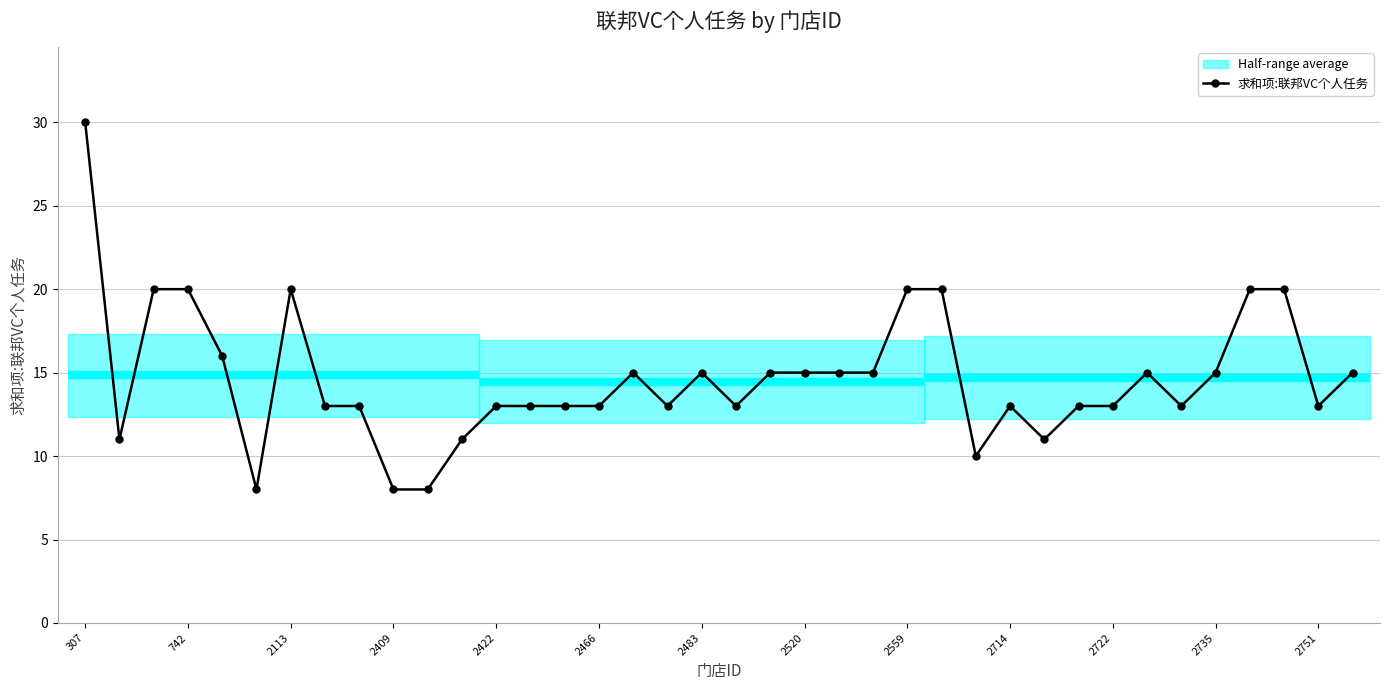

What is the smallest value displayed?

8